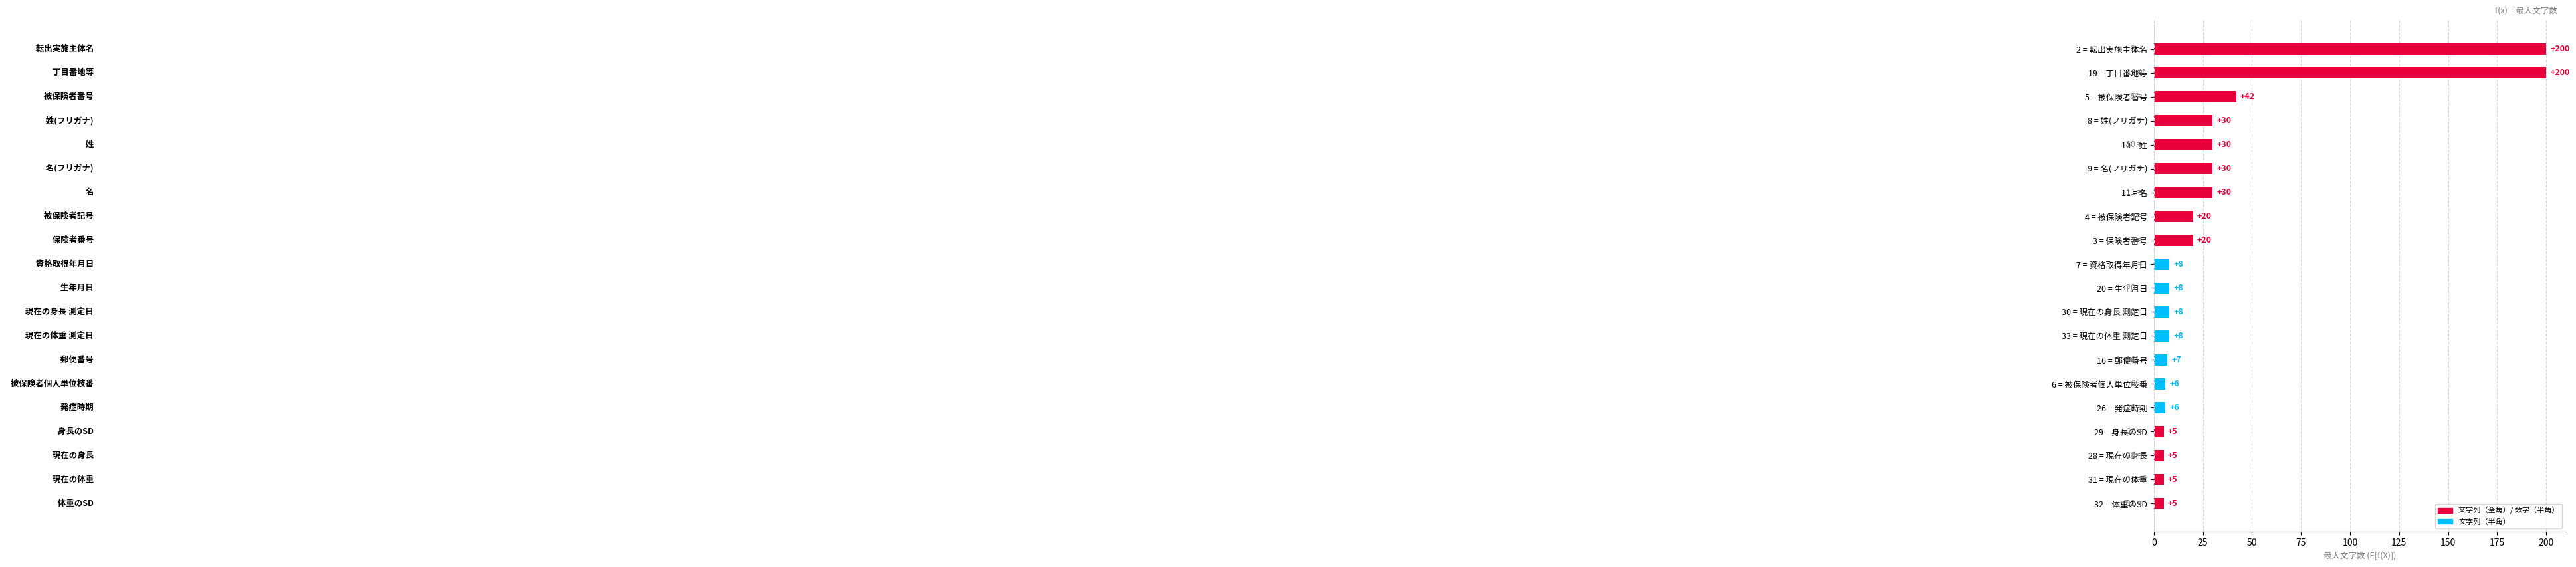

Are the bars horizontal?

Yes